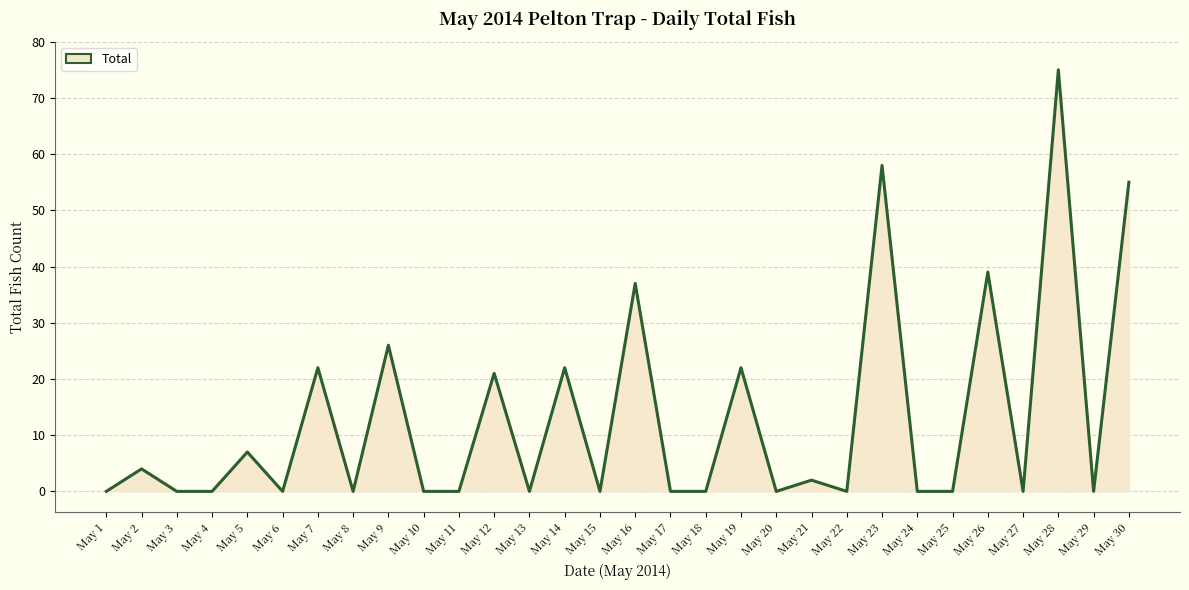

True or false: the data shows 22 at May 14.

True